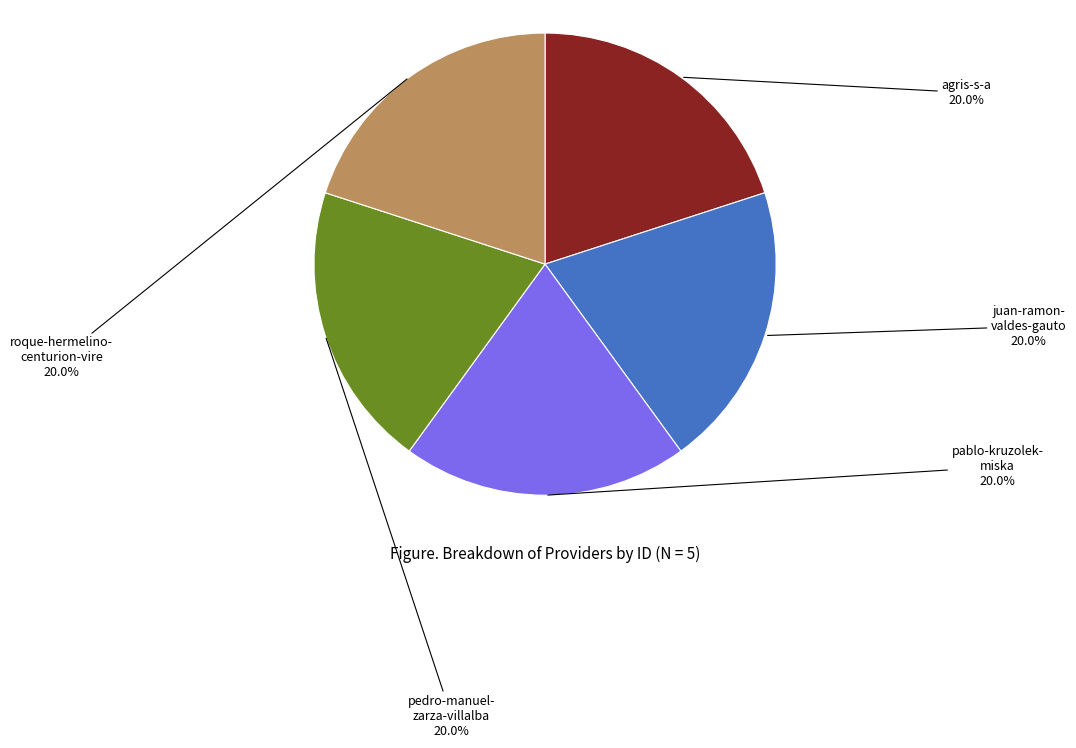

Is there a majority slice in this chart?

No